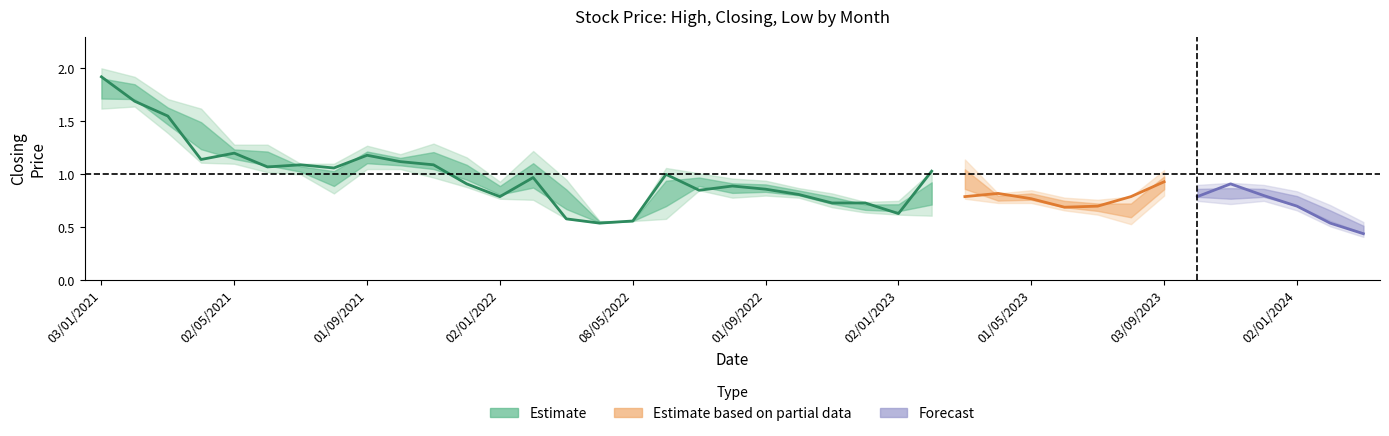

True or false: Low and Closing cross at least once.

False